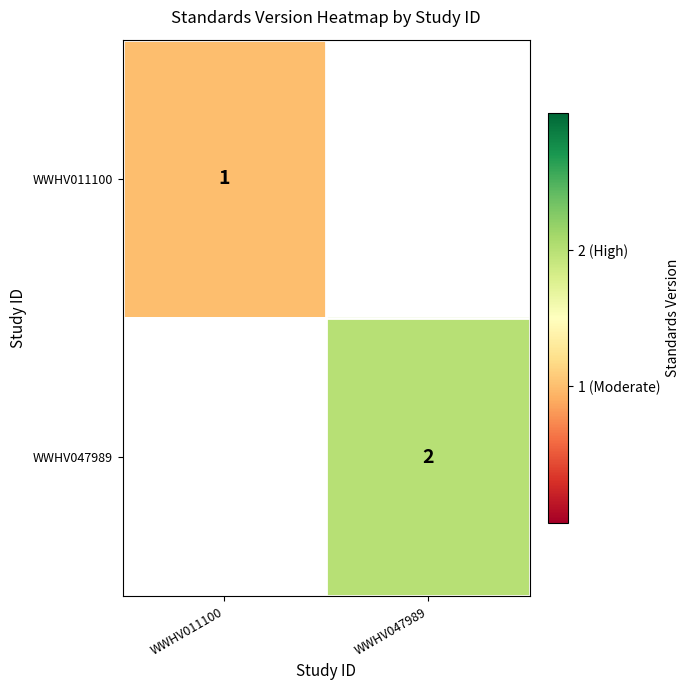

The WWHV047989 series shows 0 at WWHV047989. True or false?

False